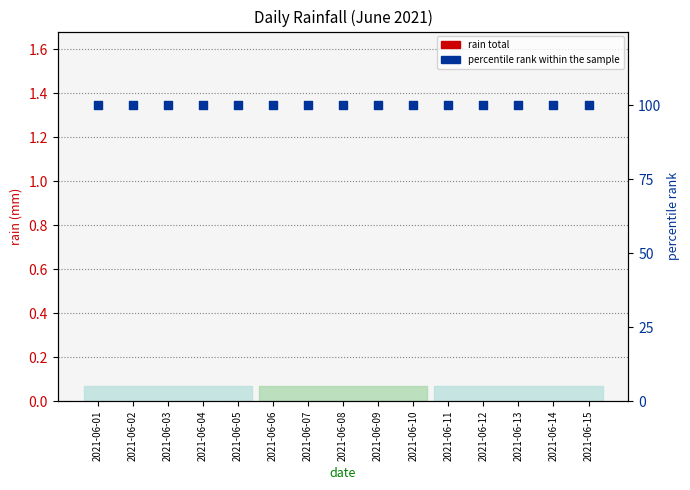

Which series has the widest spread of Y values?

rain total